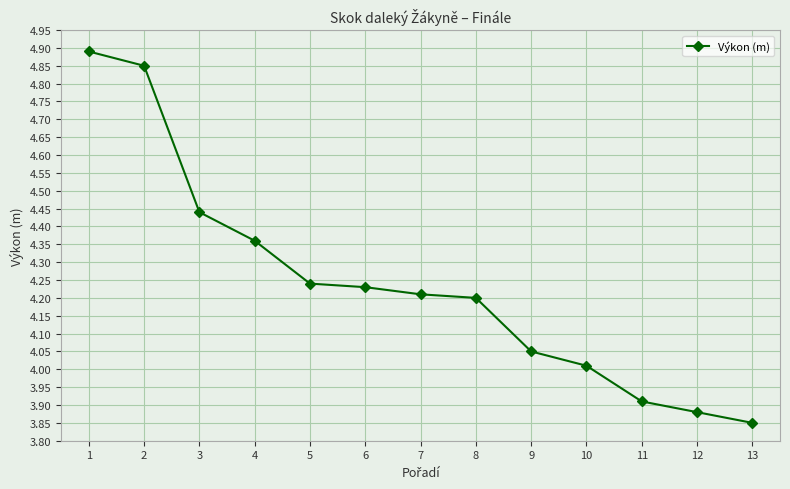

What is the ratio of the value at 7 to the value at 4?

1.0